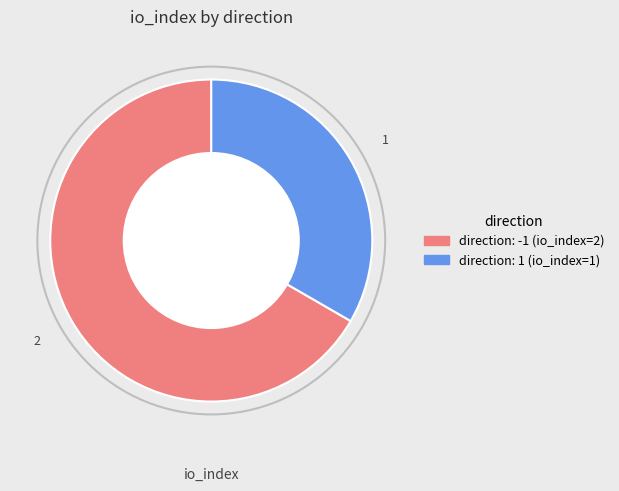

Is there any slice that represents more than half of the pie?

Yes